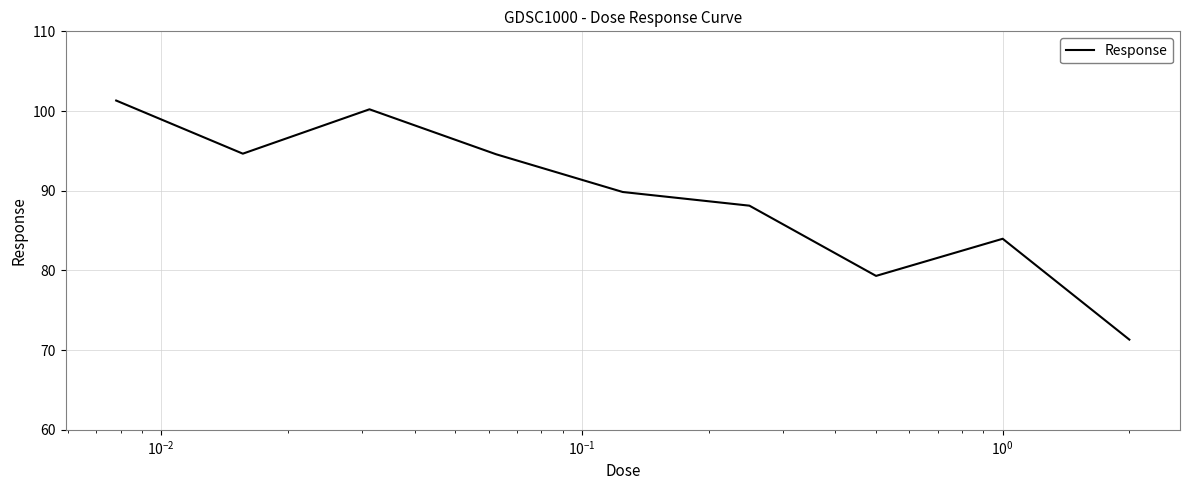

What is the smallest value displayed?

71.3